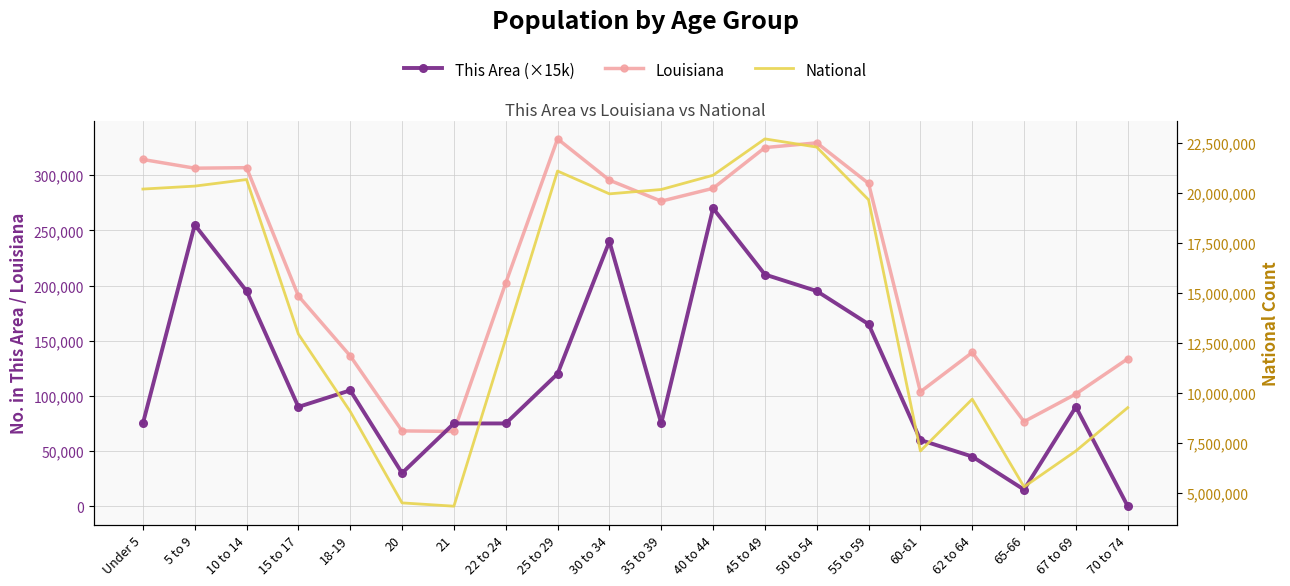

How many interior local peaks does the National series have?

4